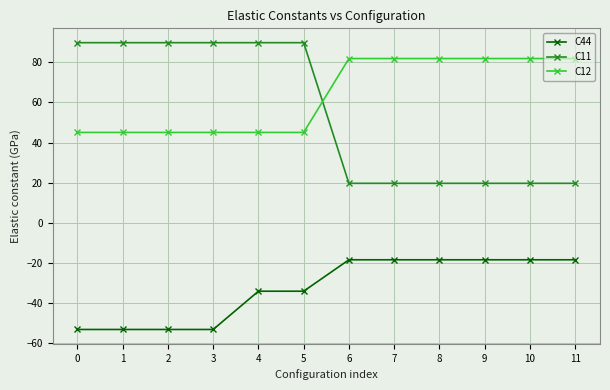

Is it true that C44 equals -24.8 at 2?

False